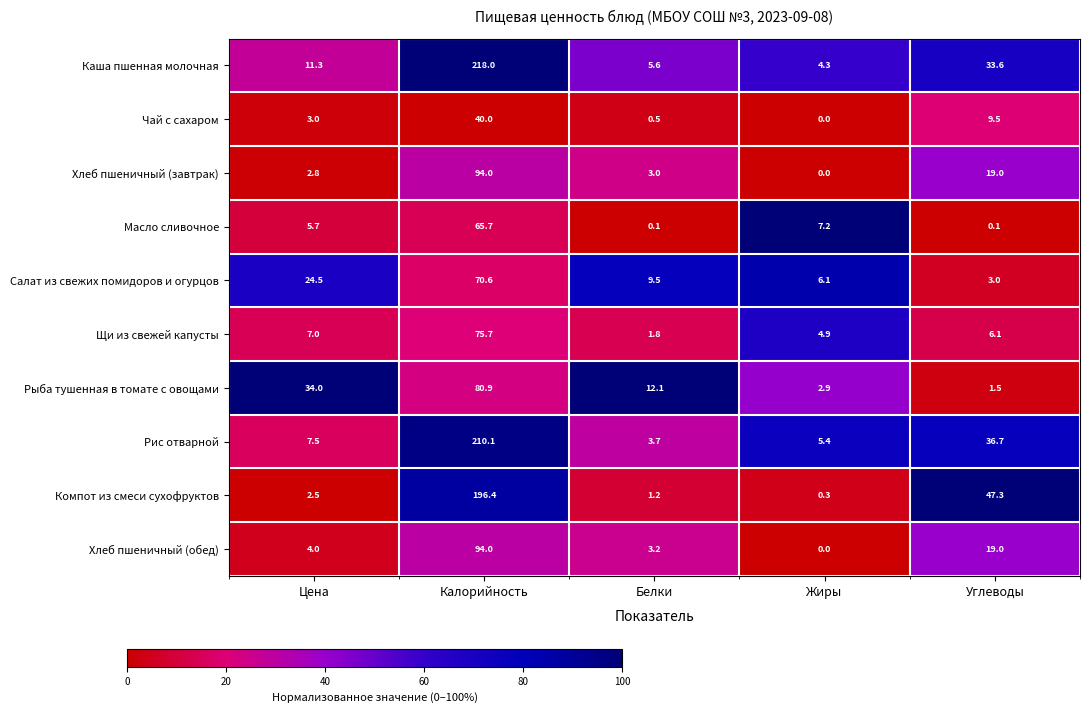

What is the sum of all Каша пшенная молочная values?

272.8